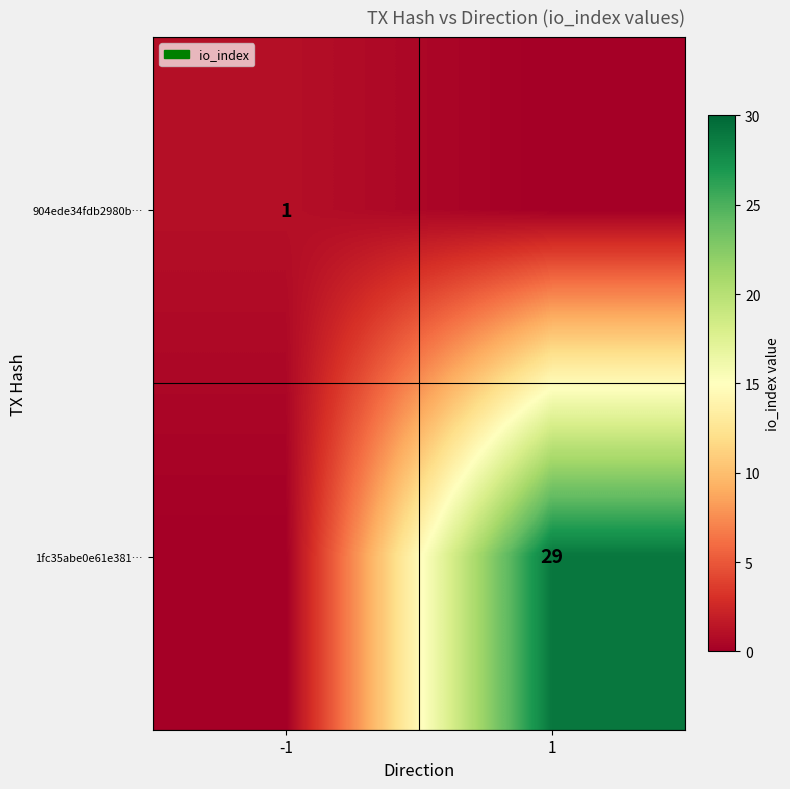

Is it true that 904ede34fdb2980b… equals 1 at -1?

True